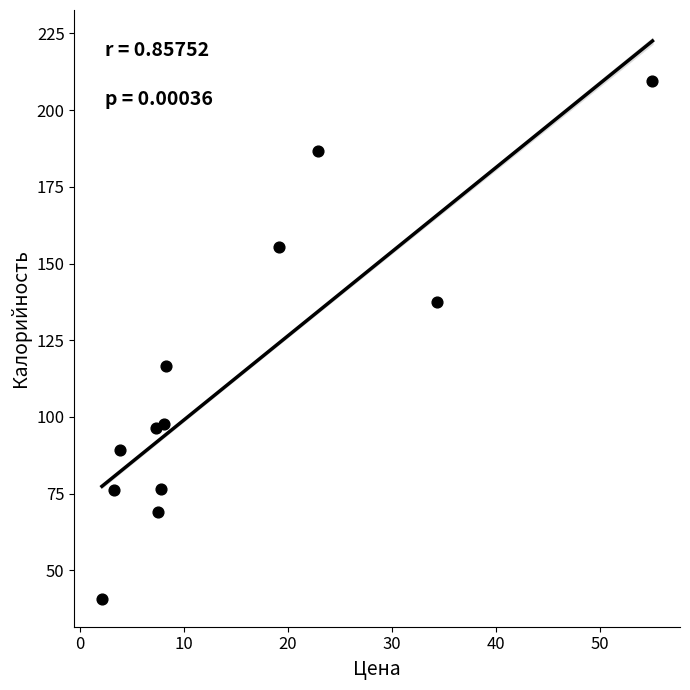

What is the range of Y values (max minus min)?

168.9